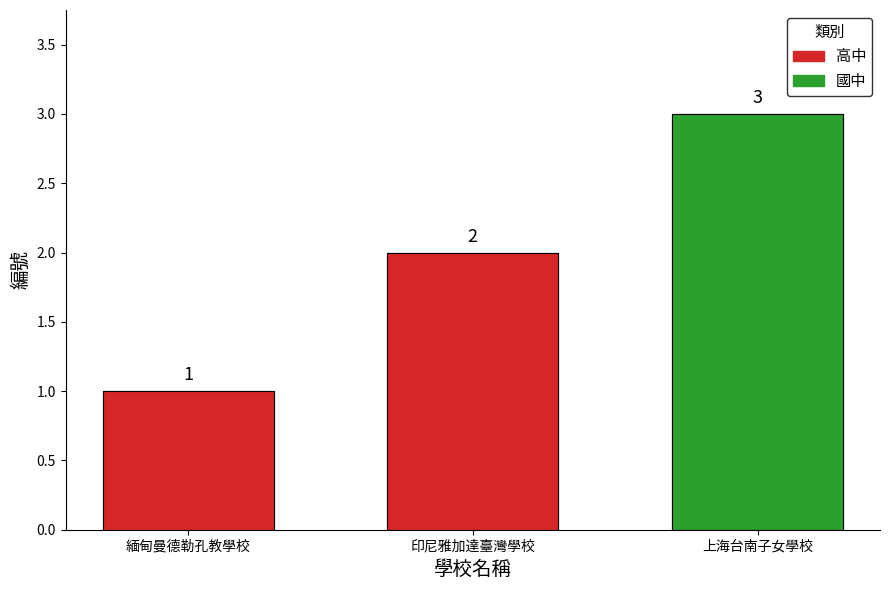

What is the difference between the values at 印尼雅加達臺灣學校 and 緬甸曼德勒孔教學校?

1